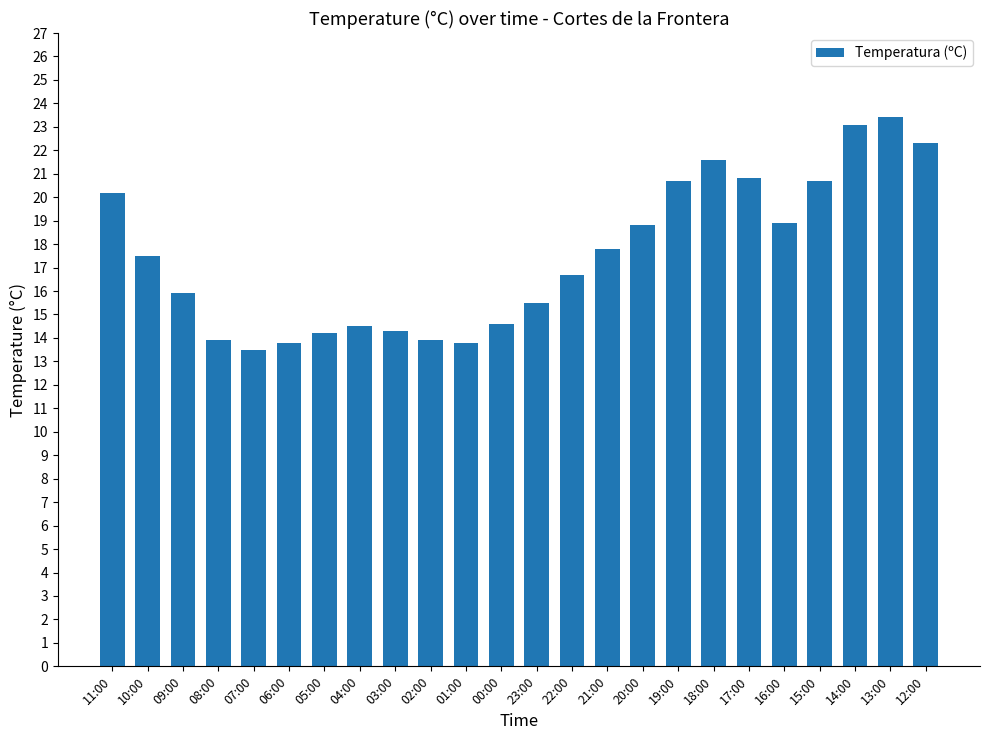

What is the value of the 11th bar from the left?

13.8